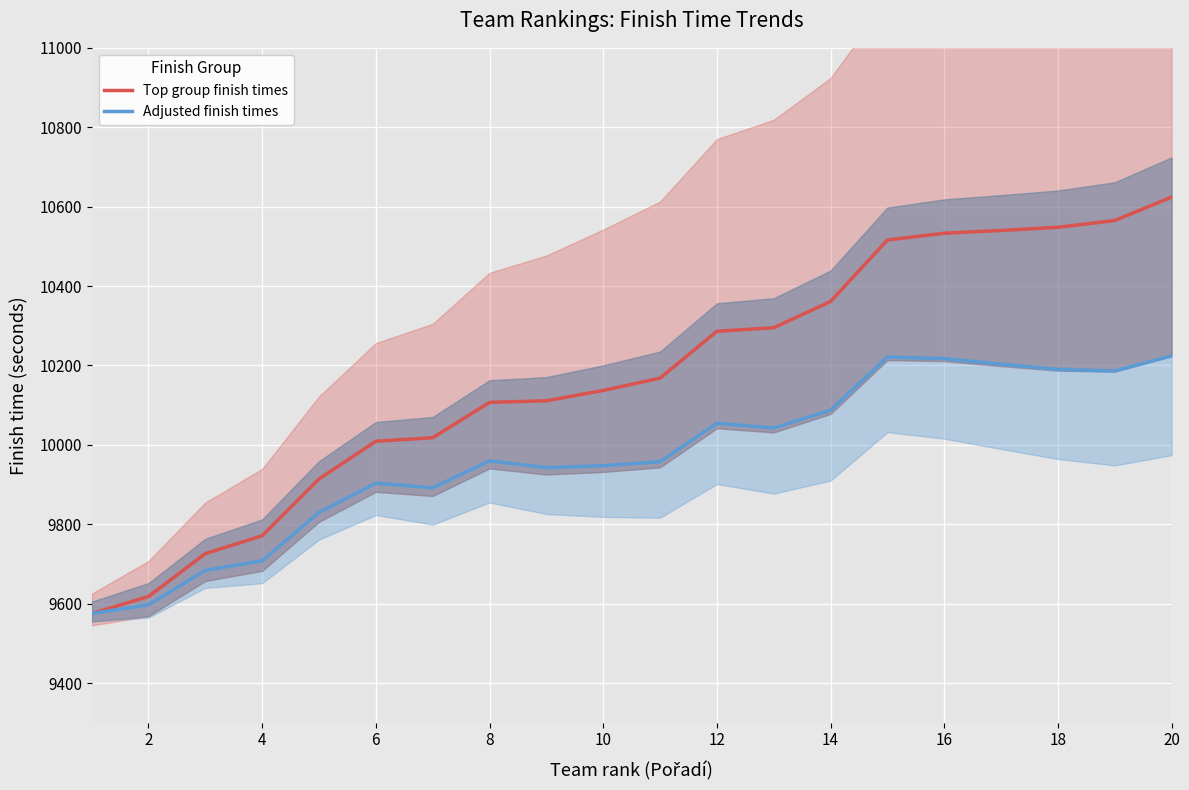

Between 14 and 20, which series saw the biggest shift?

Top group finish times